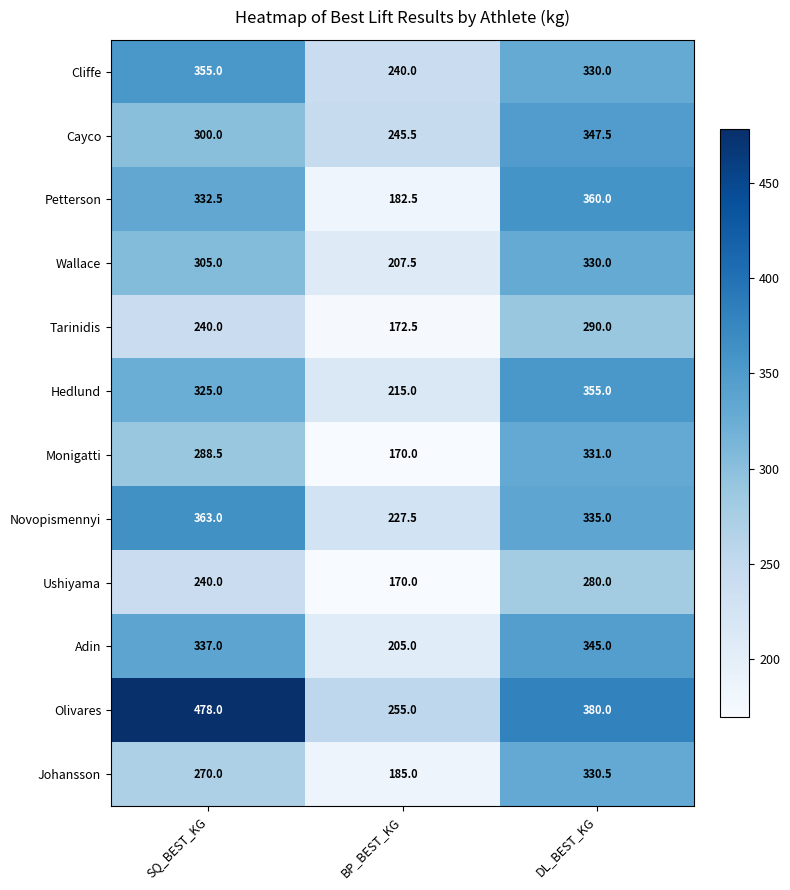

What is the approximate value of Novopismennyi at BP_BEST_KG?

227.5